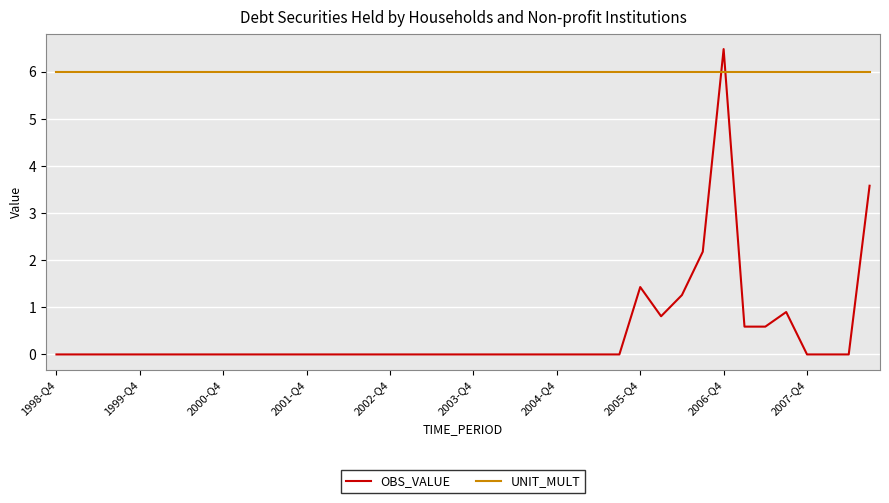

True or false: UNIT_MULT and OBS_VALUE intersect in this chart.

True